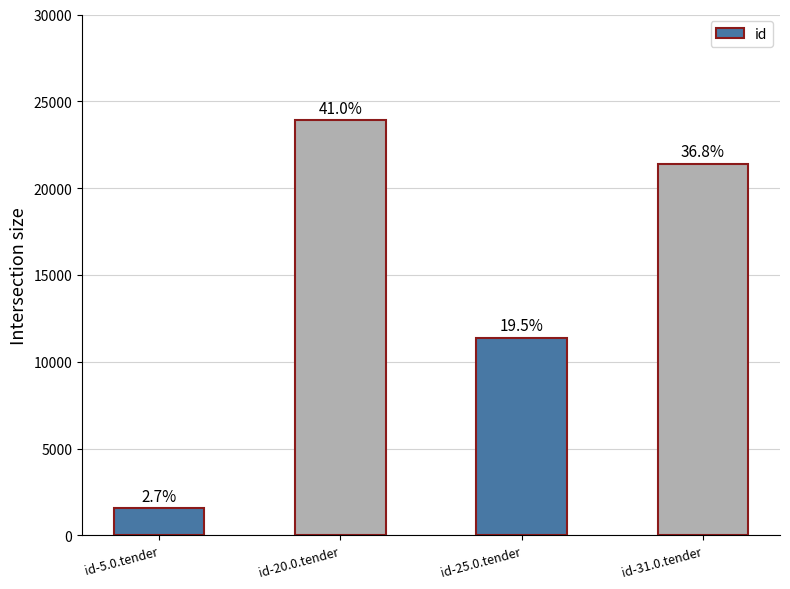

Rank the categories by value from lowest to highest.

id-5.0.tender, id-25.0.tender, id-31.0.tender, id-20.0.tender